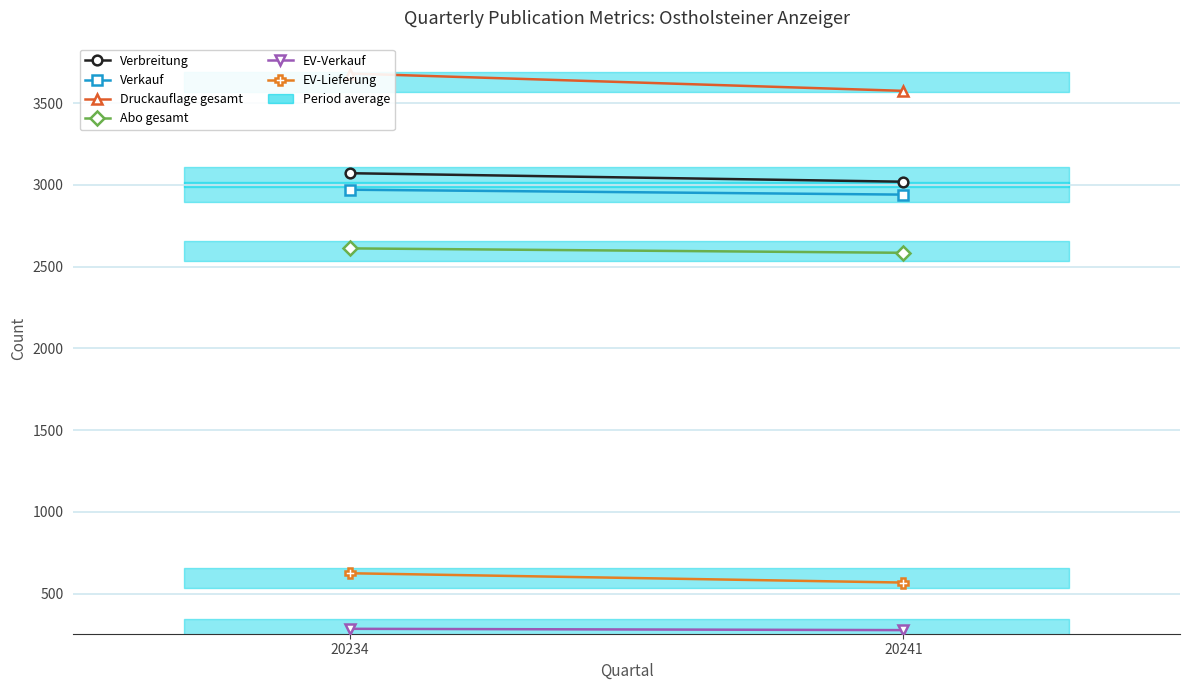

What is the total value across all series at 20234?

13245